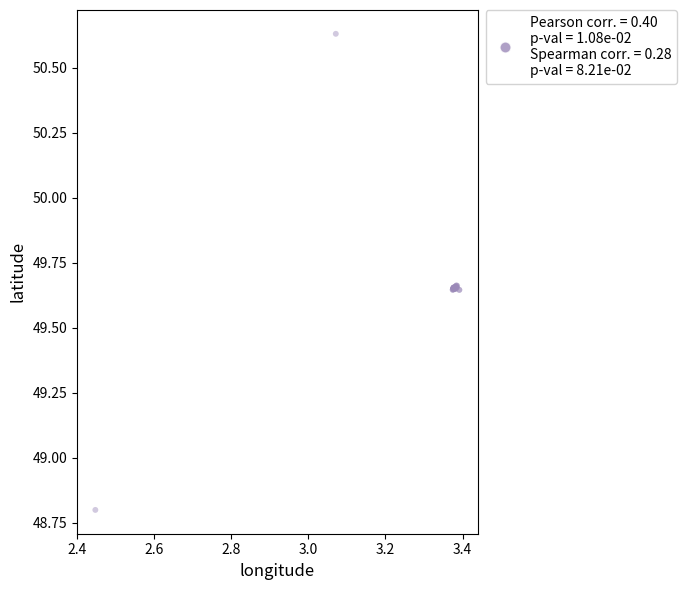

What Y value in the scatter plot is closest to 49?

48.8